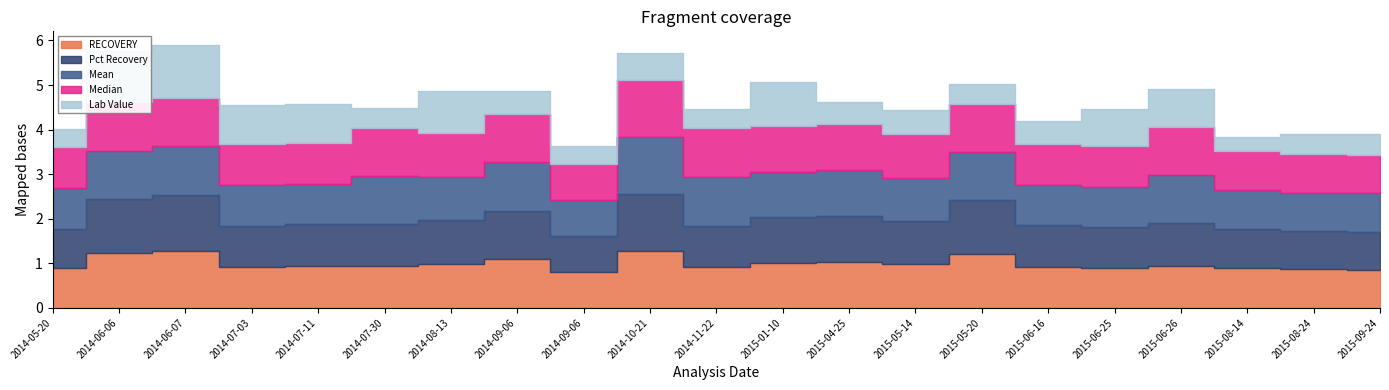

Reading right to left, what are all the values shown in this chart?

RECOVERY: 0.8	0.9	0.9	0.9	0.9	0.9	1.2	1.0	1.0	1.0	0.9	1.3	0.8	1.1	1.0	0.9	0.9	0.9	1.3	1.2	0.9
Pct Recovery: 0.8	0.9	0.9	0.9	0.9	0.9	1.2	1.0	1.0	1.0	0.9	1.3	0.8	1.1	1.0	0.9	0.9	0.9	1.3	1.2	0.9
Mean: 0.9	0.9	0.9	1.1	0.9	0.9	1.1	1.0	1.0	1.0	1.1	1.3	0.8	1.1	1.0	1.1	0.9	0.9	1.1	1.1	0.9
Median: 0.9	0.9	0.9	1.1	0.9	0.9	1.1	1.0	1.0	1.0	1.1	1.3	0.8	1.1	1.0	1.1	0.9	0.9	1.1	1.1	0.9
Lab Value: 0.5	0.5	0.3	0.9	0.8	0.5	0.4	0.5	0.5	1.0	0.4	0.6	0.4	0.5	0.9	0.4	0.9	0.9	1.2	1.1	0.4